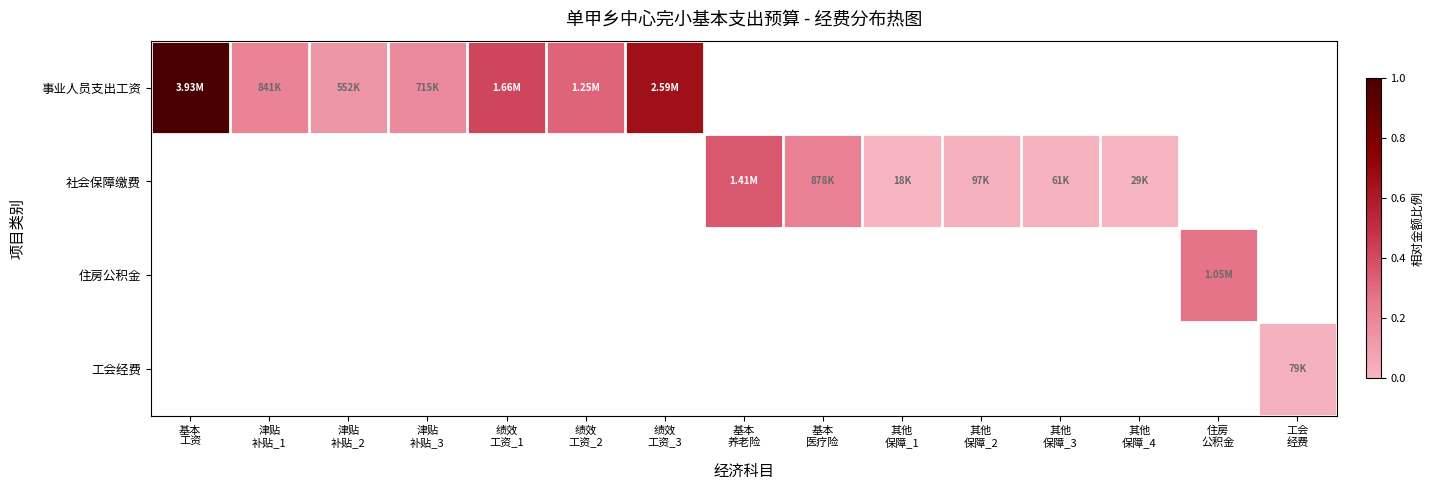

At which label is 事业人员支出工资 closest to 0?

津贴 补贴_2